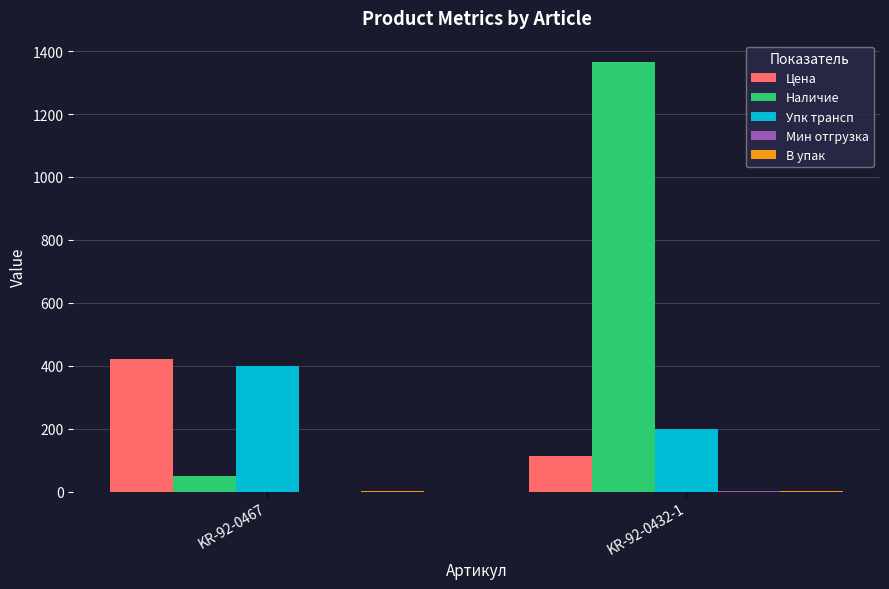

Which category has the highest value across all series?

KR-92-0432-1